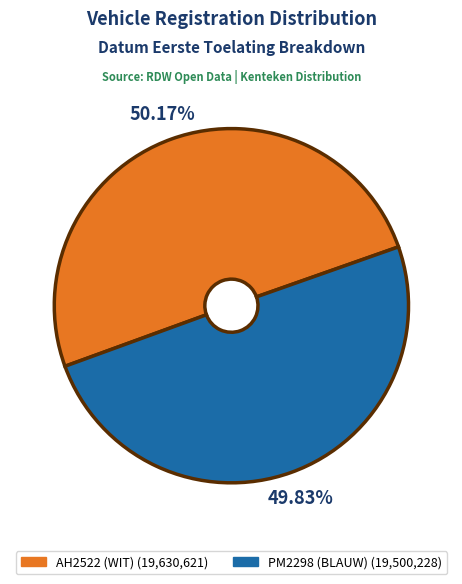

How many segments does this pie chart have?

2